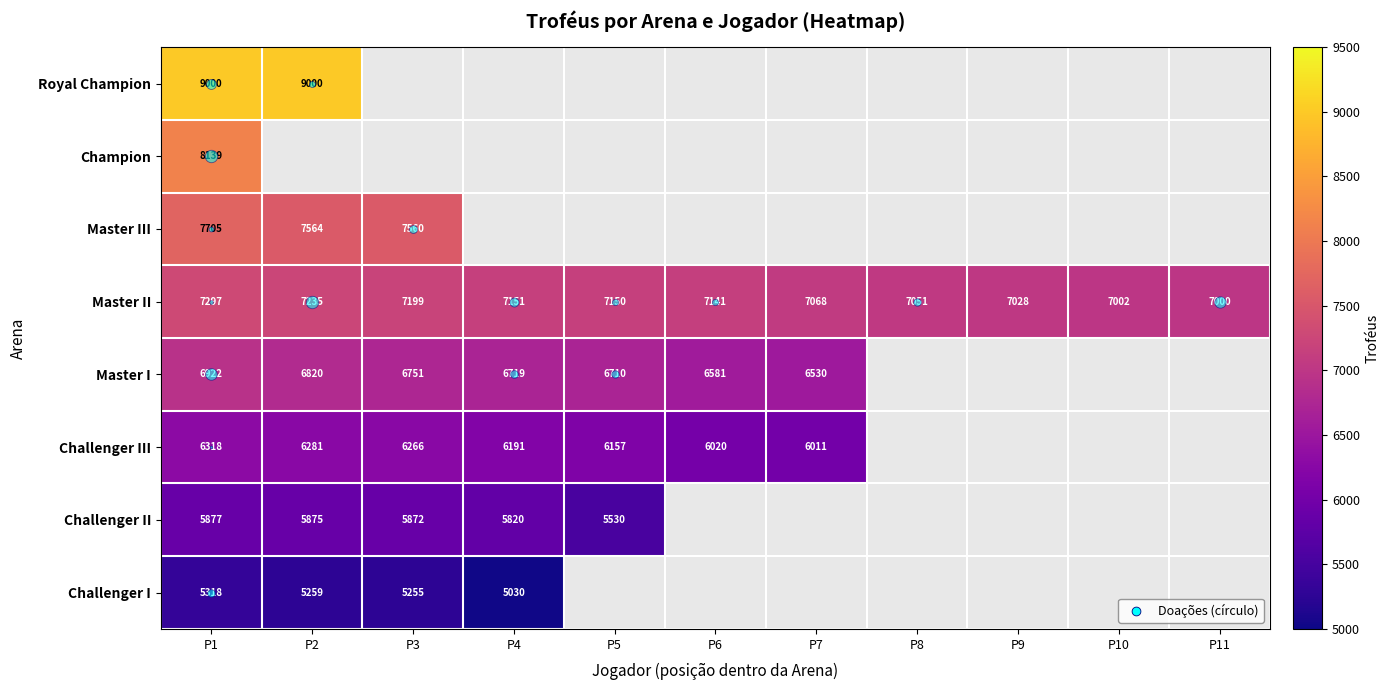

List the series in order of their overall mean, highest first.

Royal Champion, Champion, Master III, Master II, Master I, Challenger III, Challenger II, Challenger I